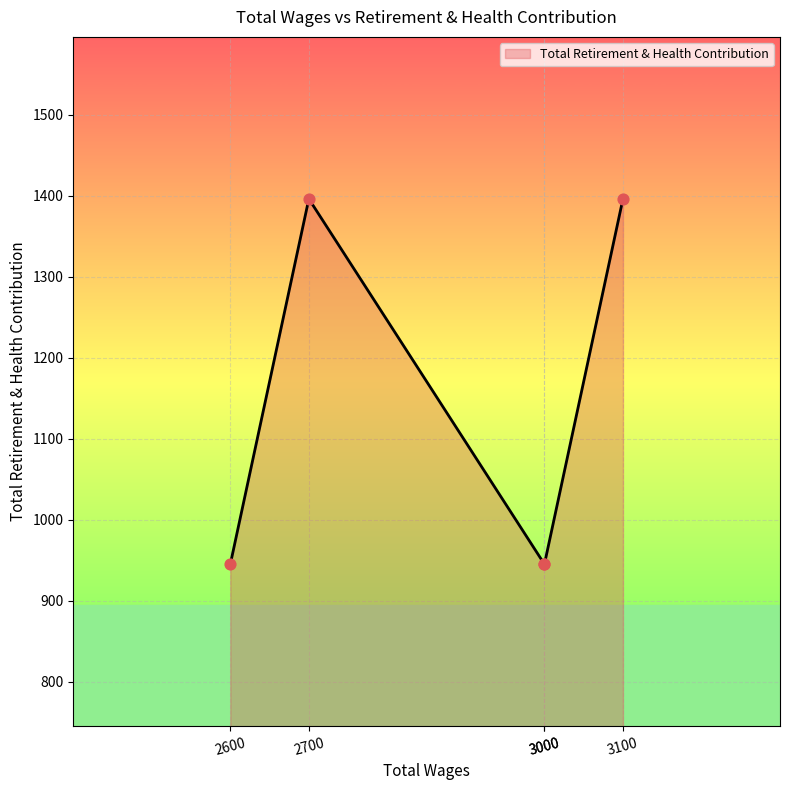

Between 3000.0 and 3100.0, which is larger?

3100.0